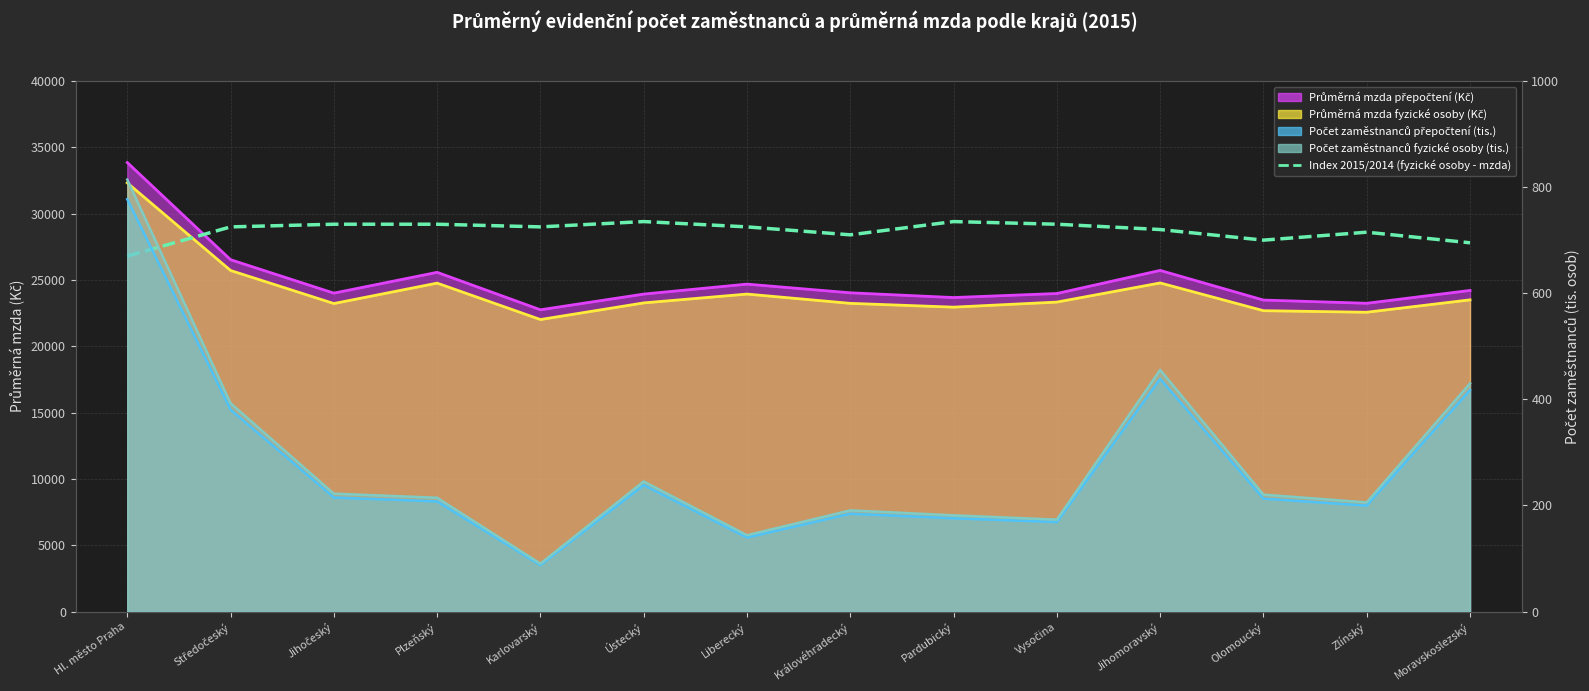

What is the smallest value displayed?

26800.0